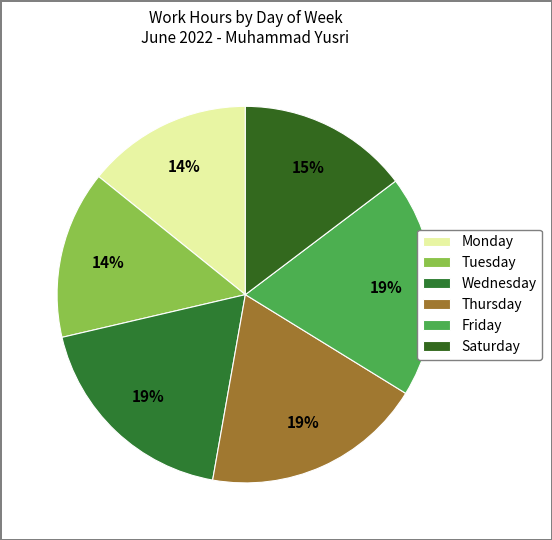

How many slices are in this pie chart?

6